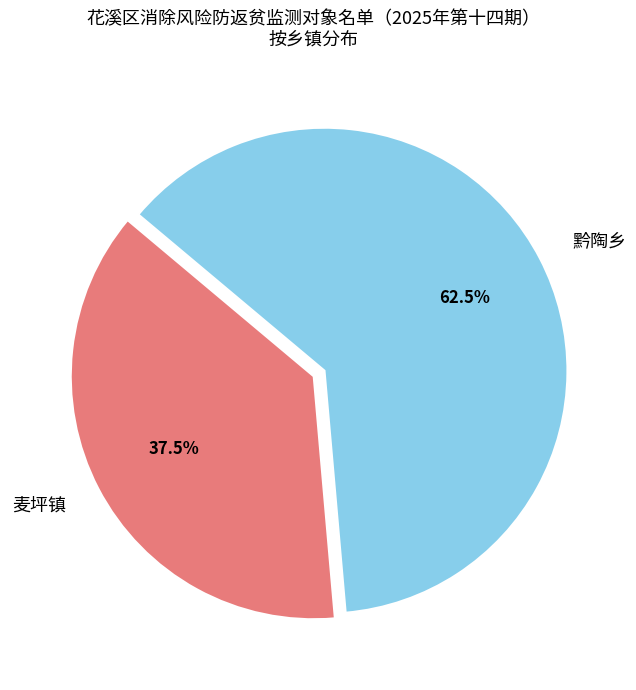

What is the majority slice?

黔陶乡